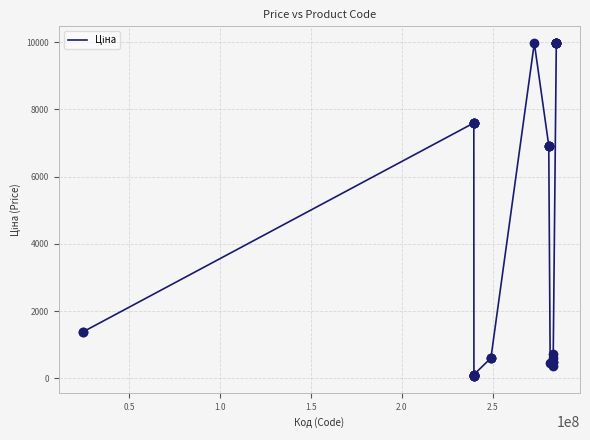

What is the maximum value shown in the chart?

9975.0